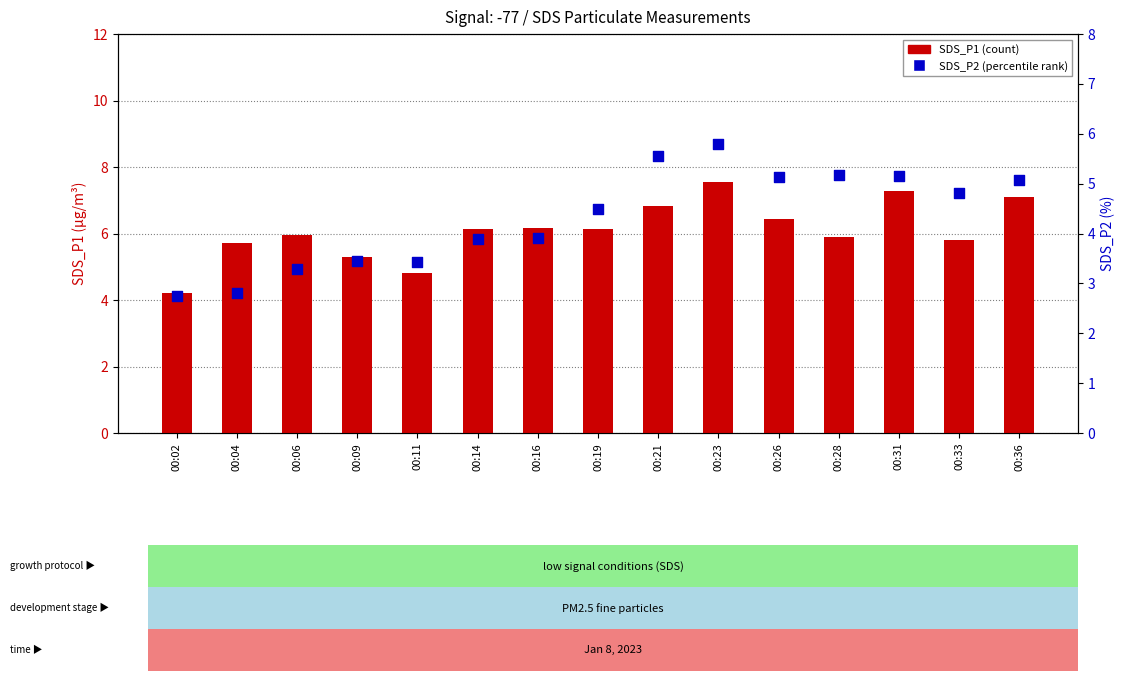

Which series contains the highest Y value?

SDS_P1